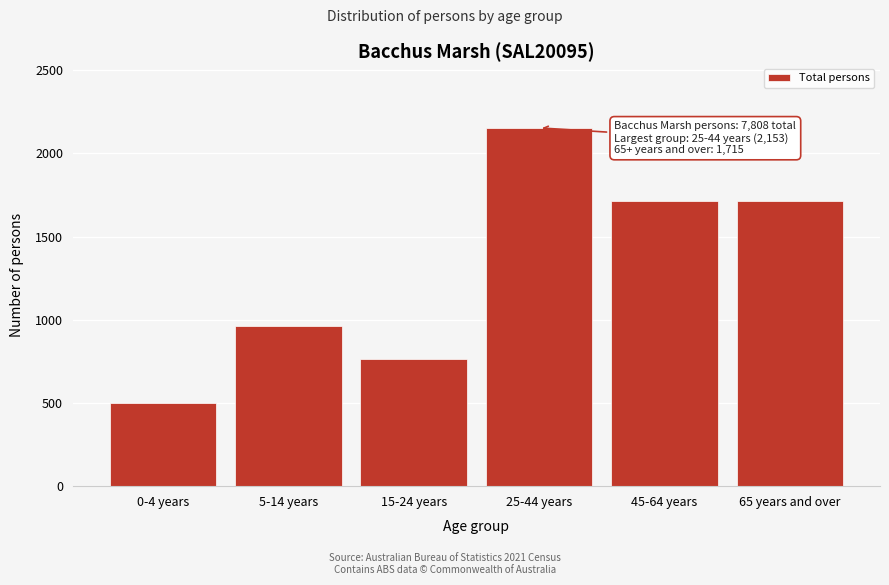

Read the value at 65 years and over.

1715